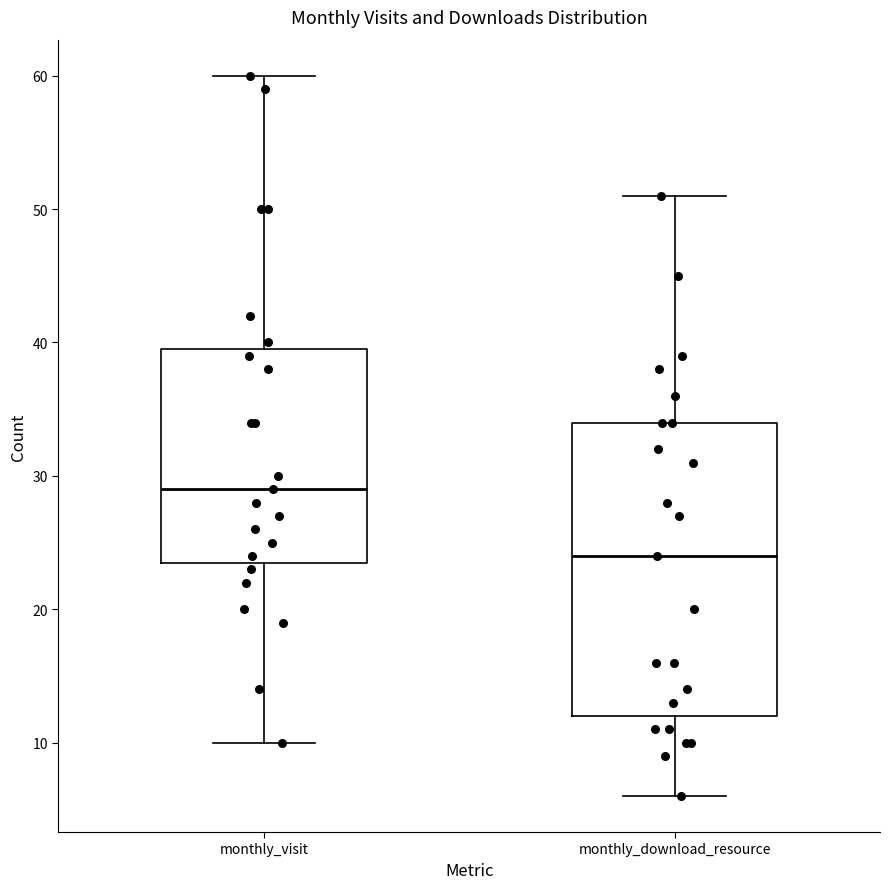

Reading left to right, read every box against the y-axis: the position of its median line, the range the box covers, and the ends of its whiskers. The values are not printed on the chart, so give them approximately, as read against the axis.

monthly_visit: median 29, box 24 to 40, whiskers 10 to 60
monthly_download_resource: median 24, box 12 to 34, whiskers 6 to 51